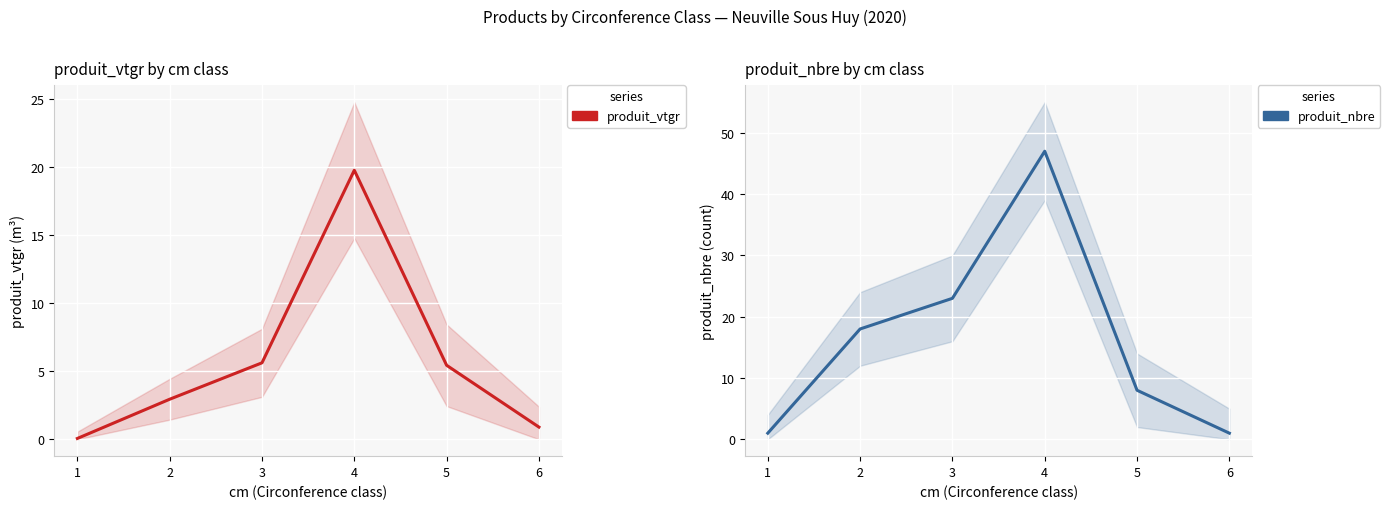

Which series has the largest total across all categories?

produit_nbre